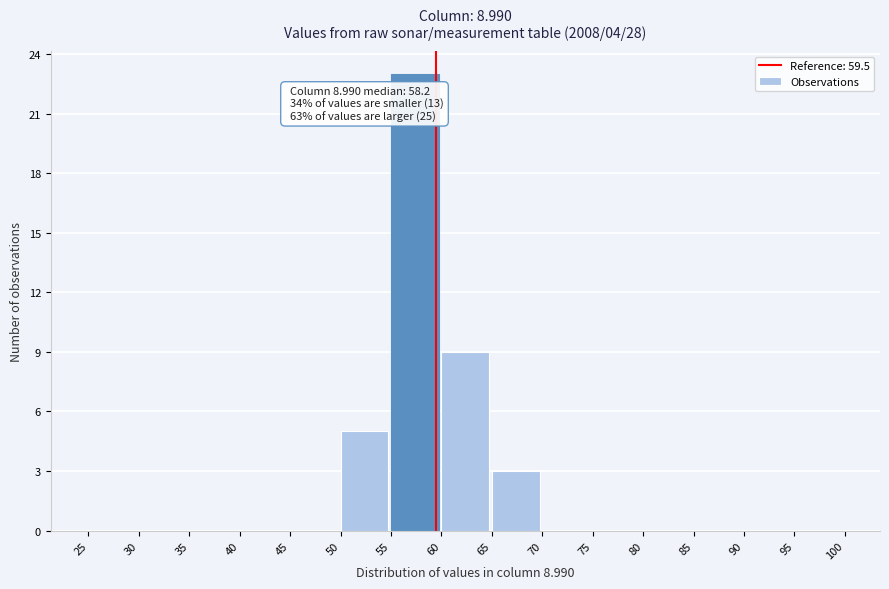

Over which range of the x-axis is the bar tallest?

55 to 60